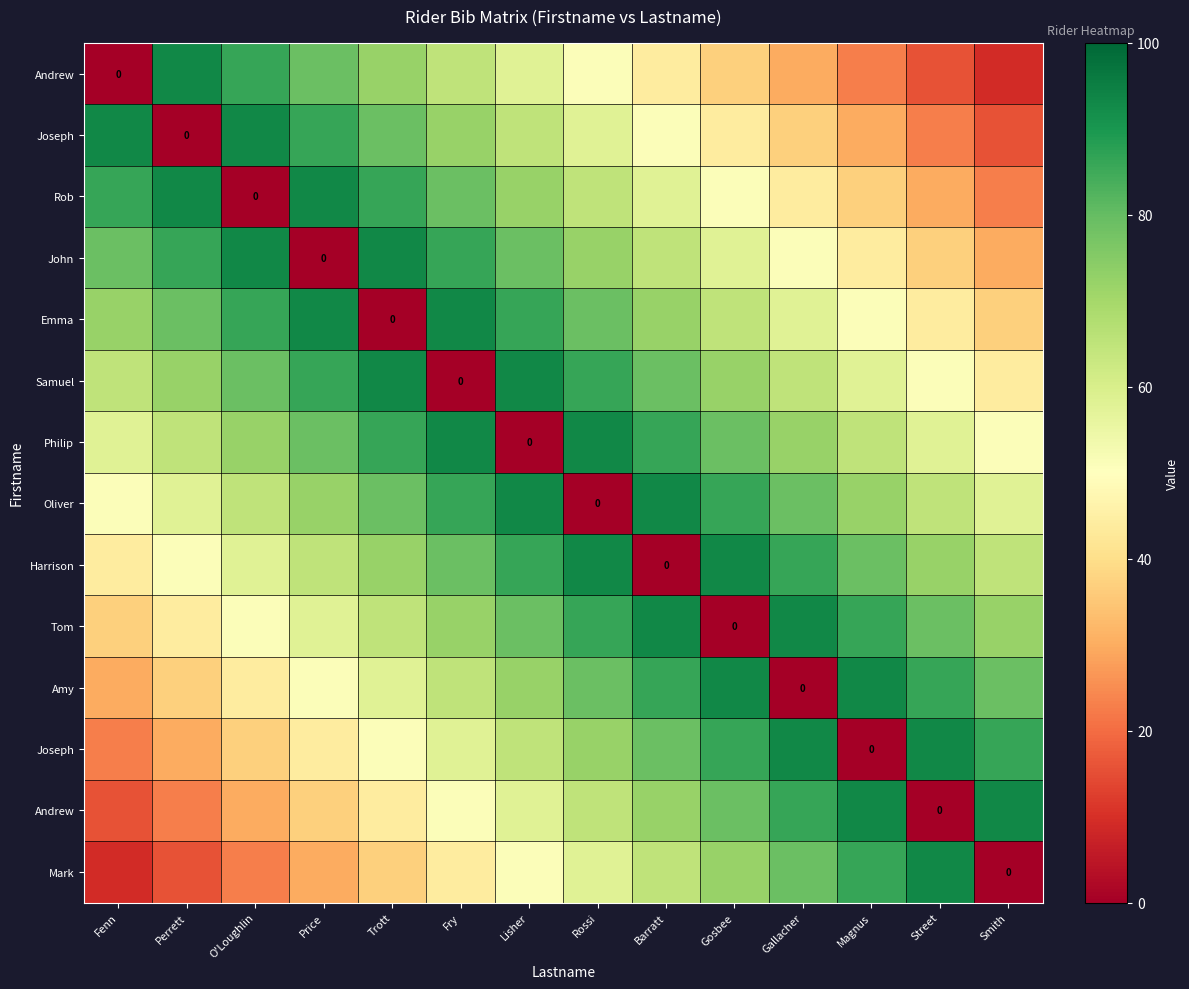

Count the number of categories in the chart.

14